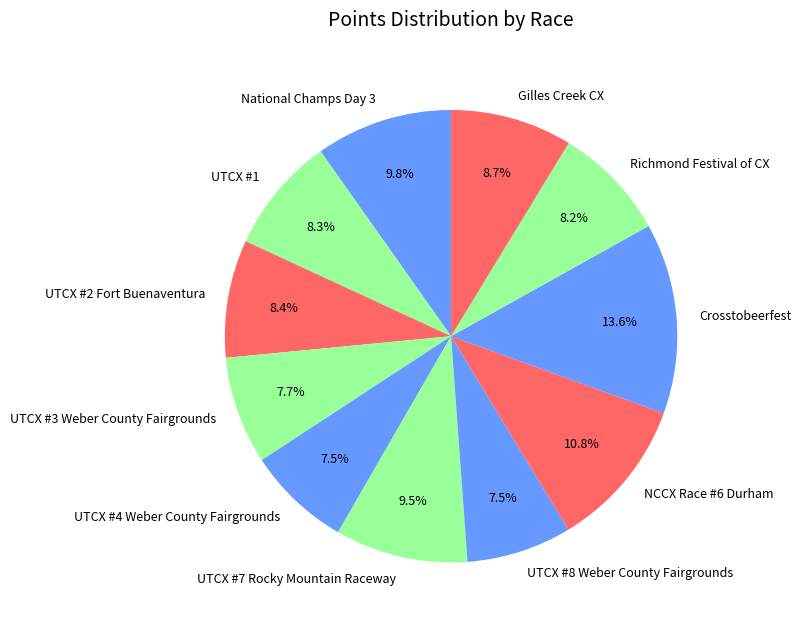

Is the sum of National Champs Day 3 and UTCX #8 Weber County Fairgrounds greater than half?

No